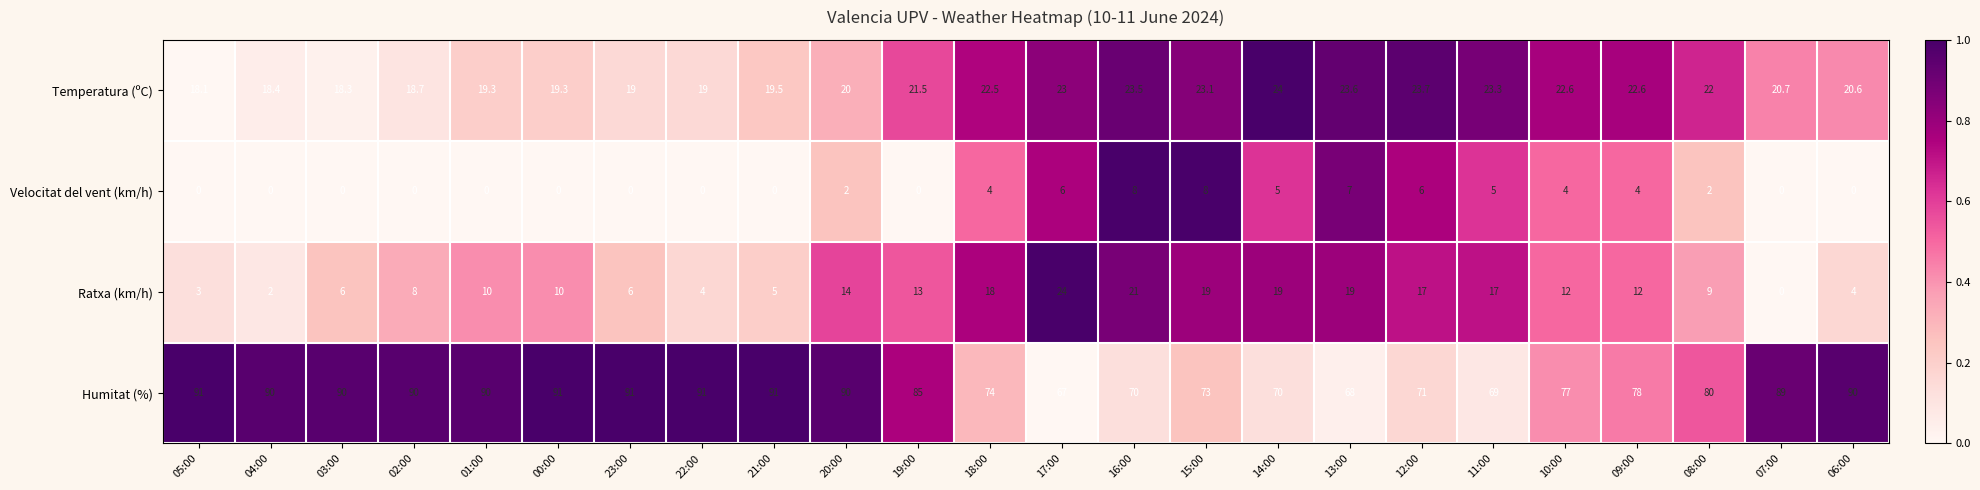

Which series has the largest total across all categories?

Humitat (%)